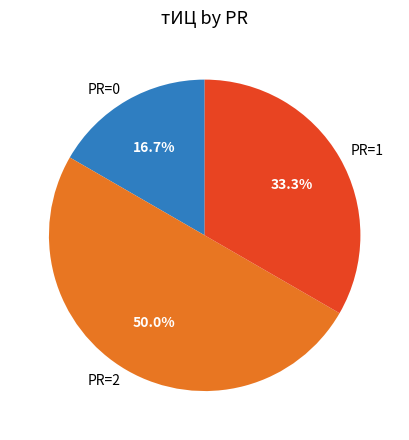

Does PR=1 account for over 50% of the chart?

No